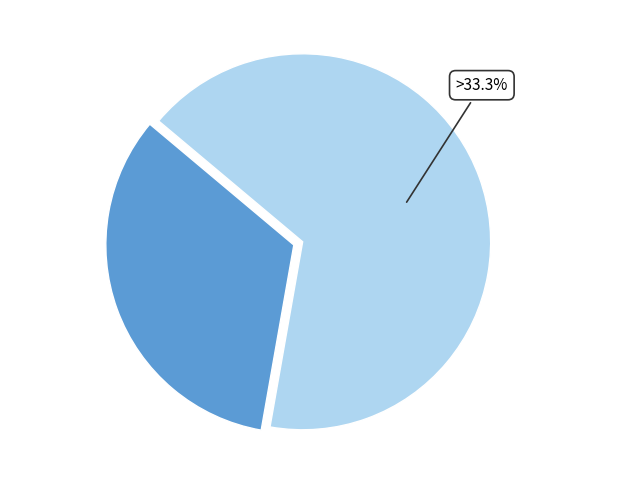

What is the largest slice in the pie chart?

Безстроковий